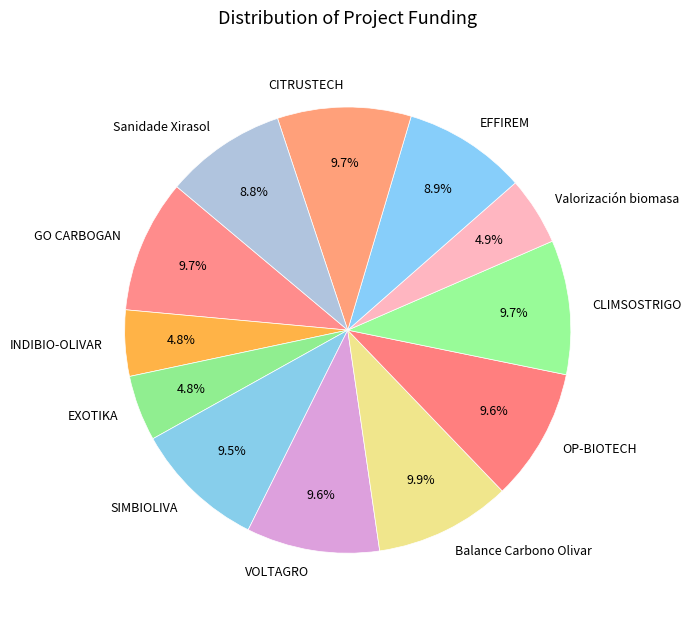

What percentage is the CLIMSOSTRIGO slice, to the nearest percent?

10%